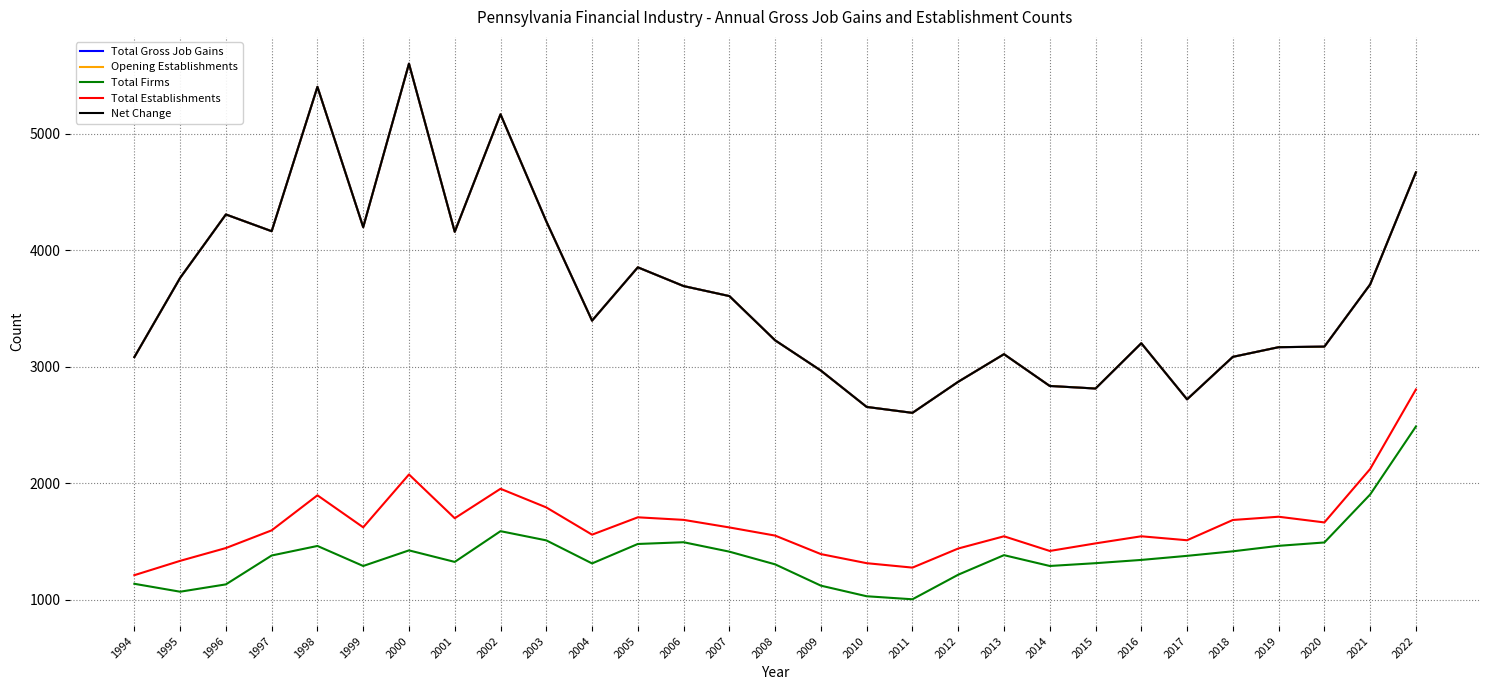

At which category is the sum across all series the highest?

2000